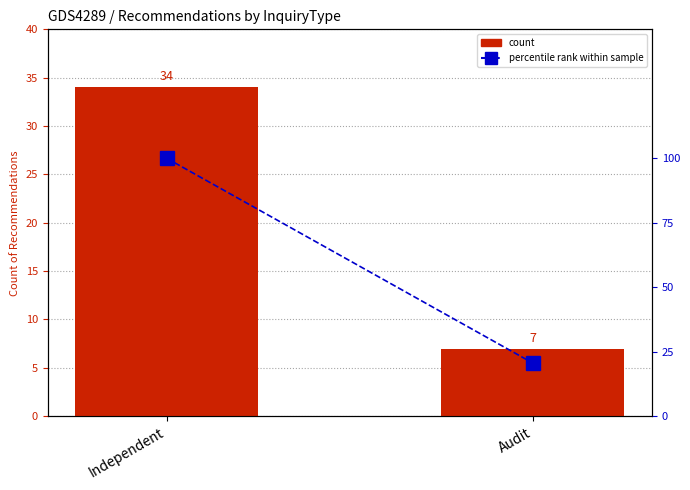

Rank the series by their maximum value, from lowest to highest.

count, percentile rank within sample